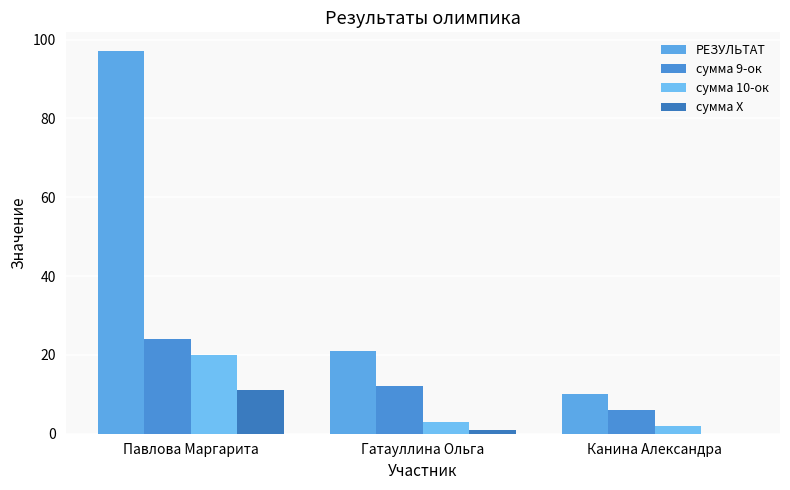

What is the greatest value displayed?

97